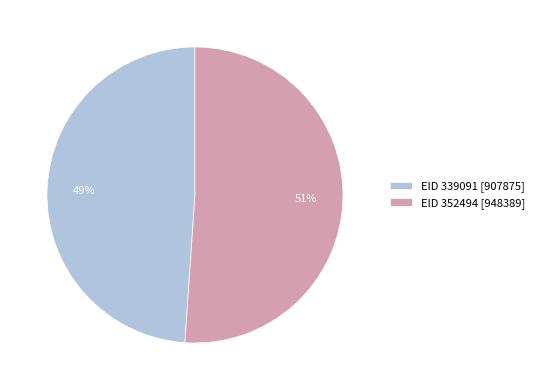

Is it true that EID 339091 is 49% of the pie?

True